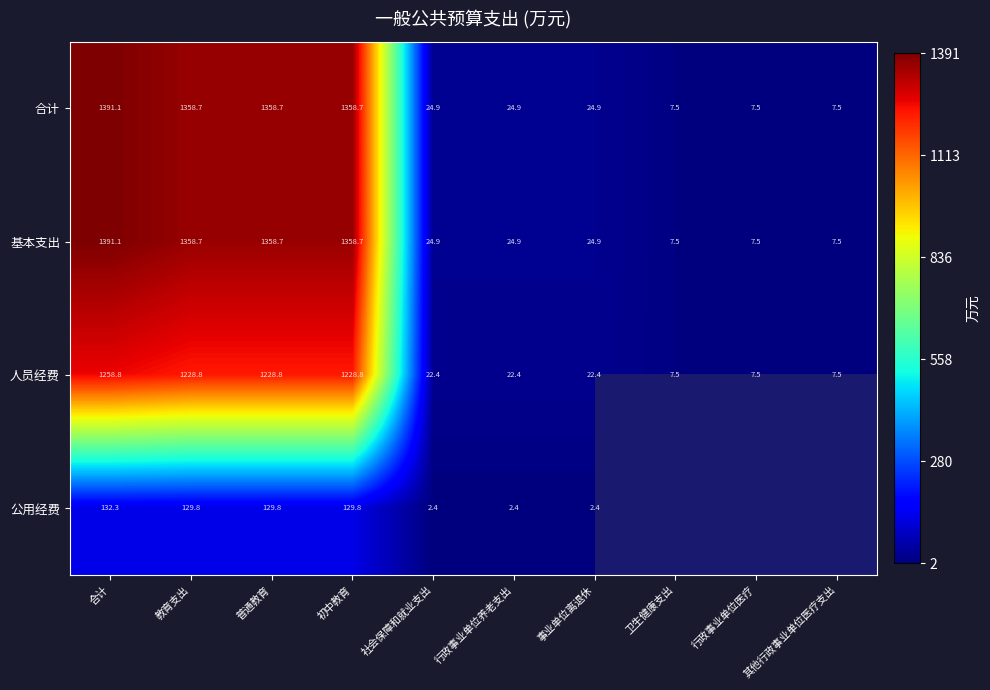

Where does the 合计 series first go above 24?

合计